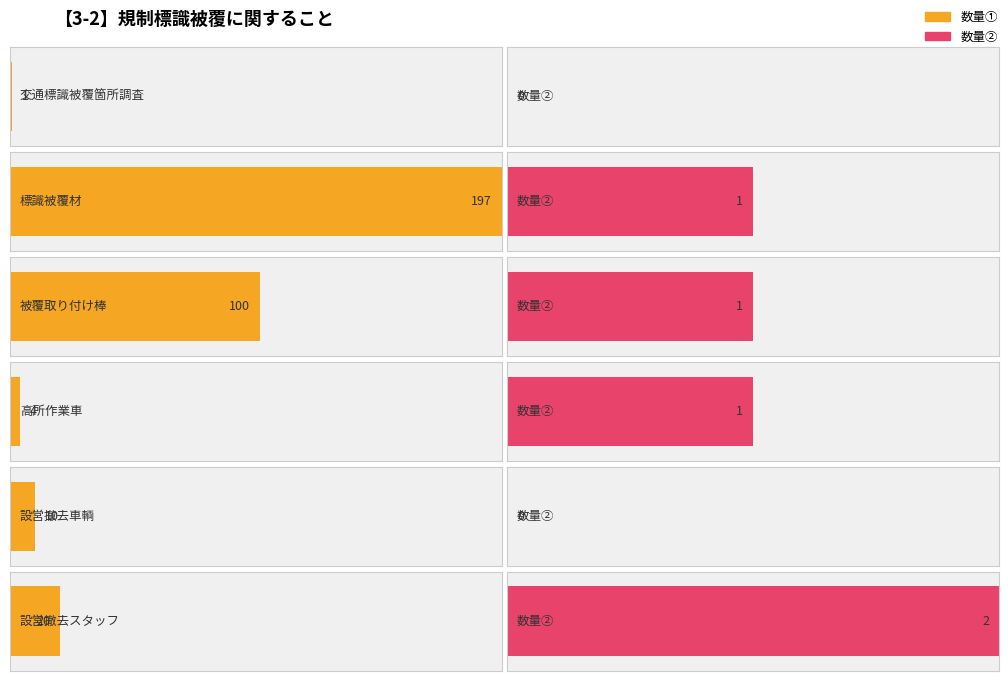

Reading right to left, what are all the values shown in this chart?

数量①: 20	10	4	100	197	1
数量②: 2	0	1	1	1	0